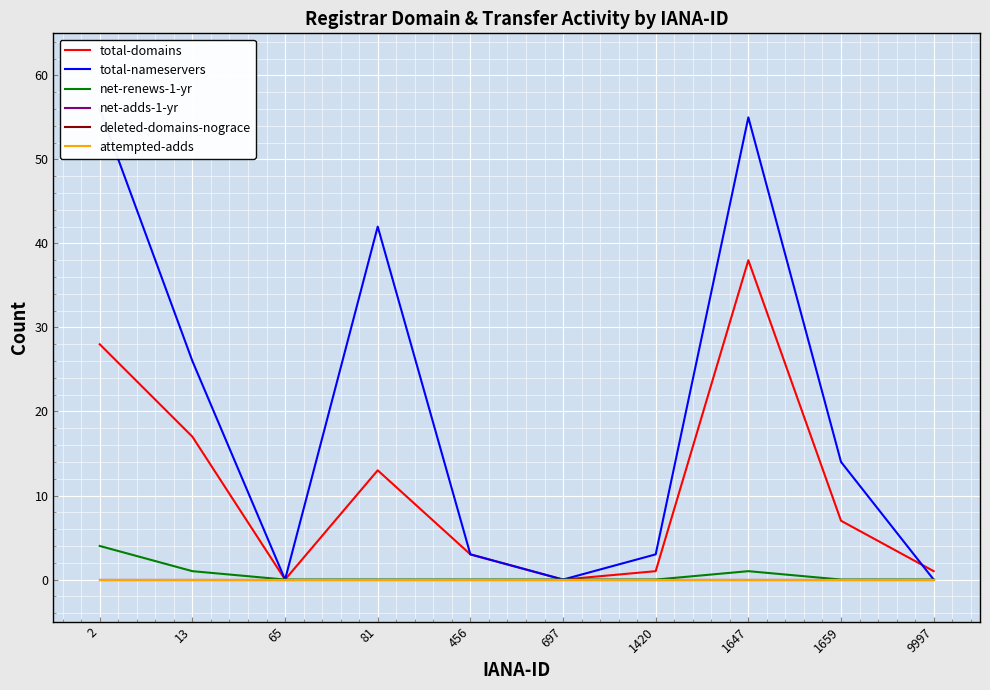

How many interior local peaks does the total-domains series have?

2